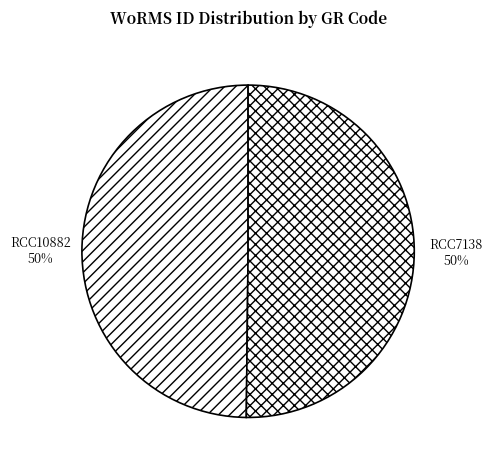

To the nearest percent, what is the combined percentage of RCC7138 and RCC10882?

100%